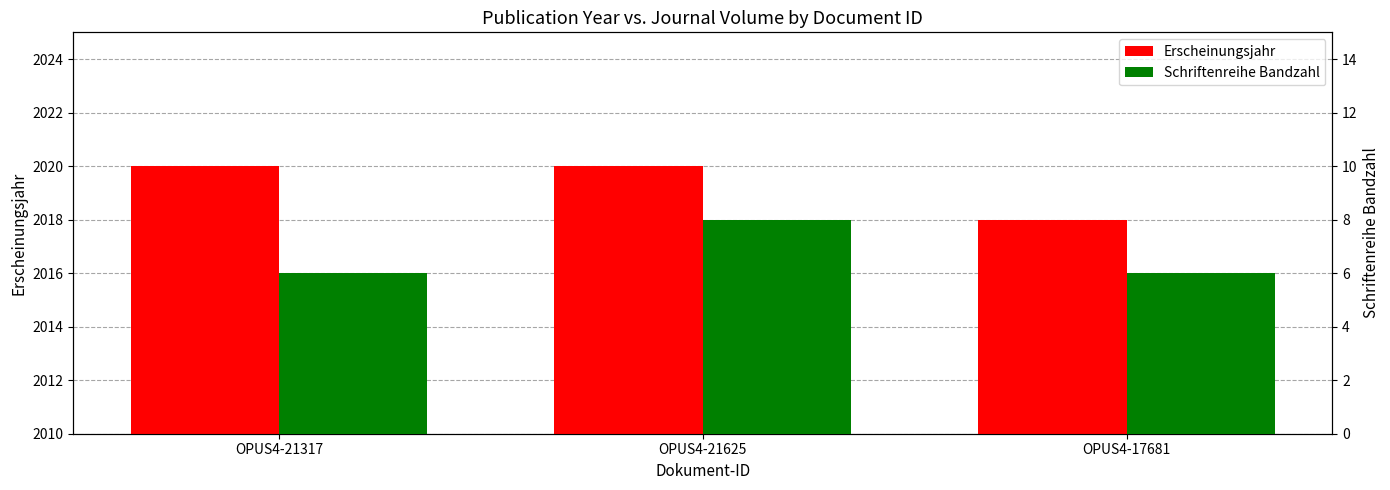

The Erscheinungsjahr series shows 2020 at OPUS4-21625. True or false?

True